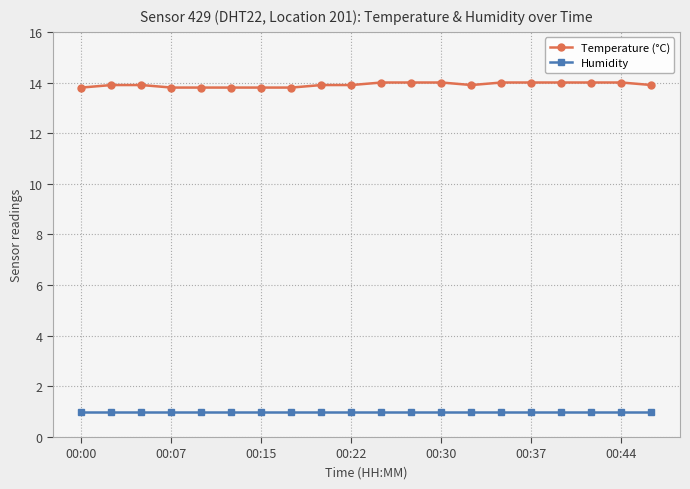

True or false: Temperature (°C) and Humidity cross at least once.

False